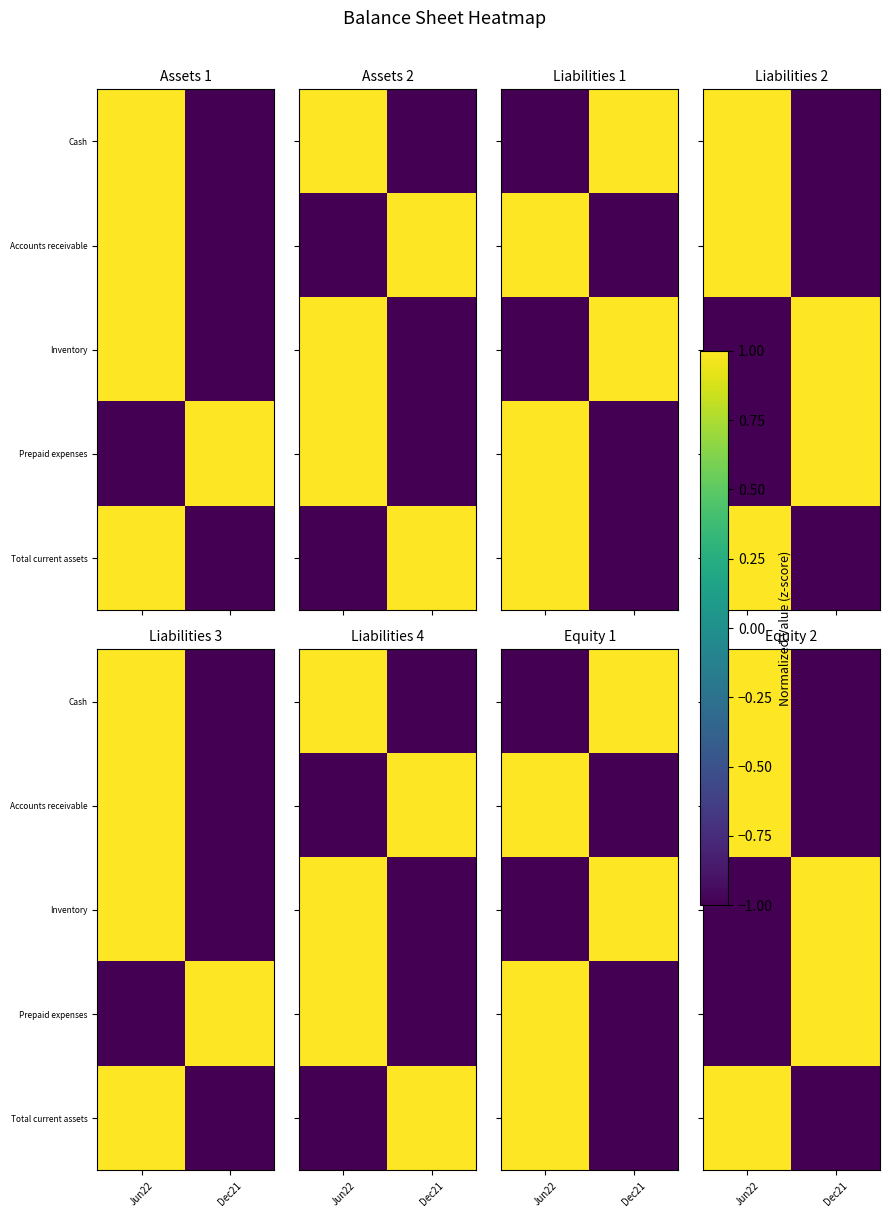

At Dec21, list the series in order from smallest to largest.

Cash, Accounts receivable, Total current assets, Inventory, Prepaid expenses